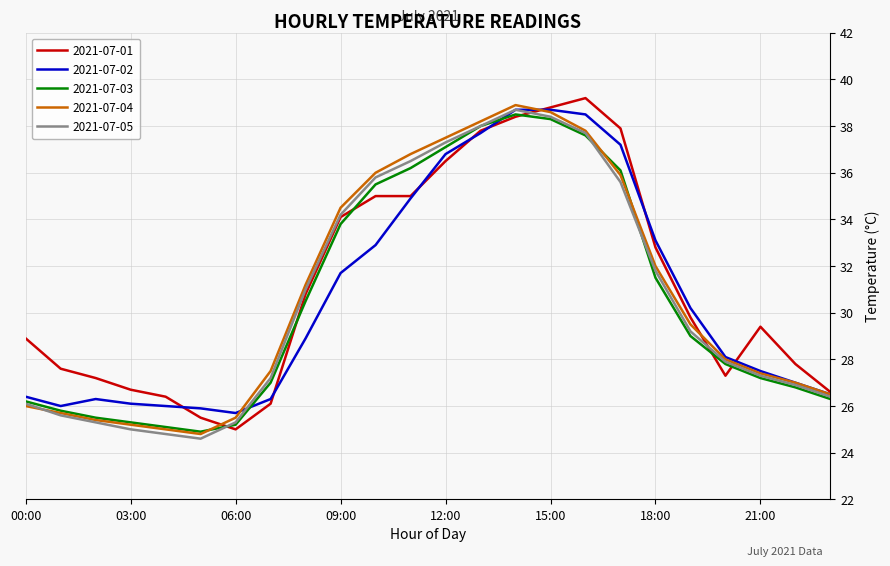

What is the lowest value of the 2021-07-02 series?

25.7